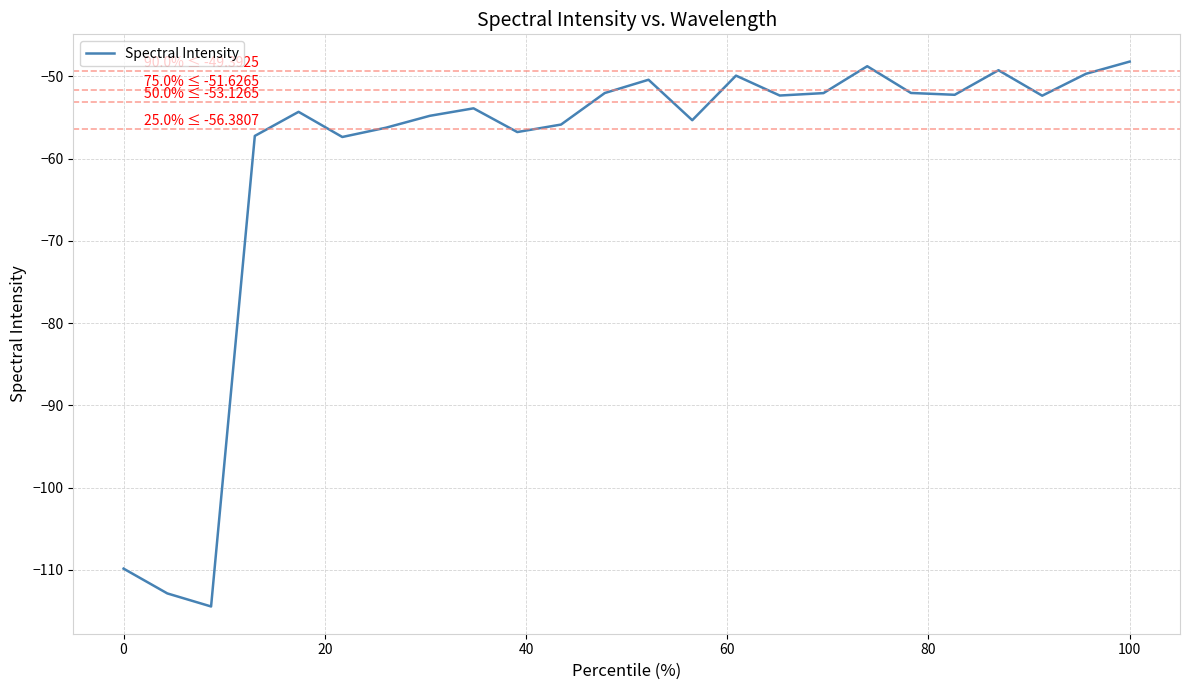

Does the chart display data point markers on the line(s)?

No